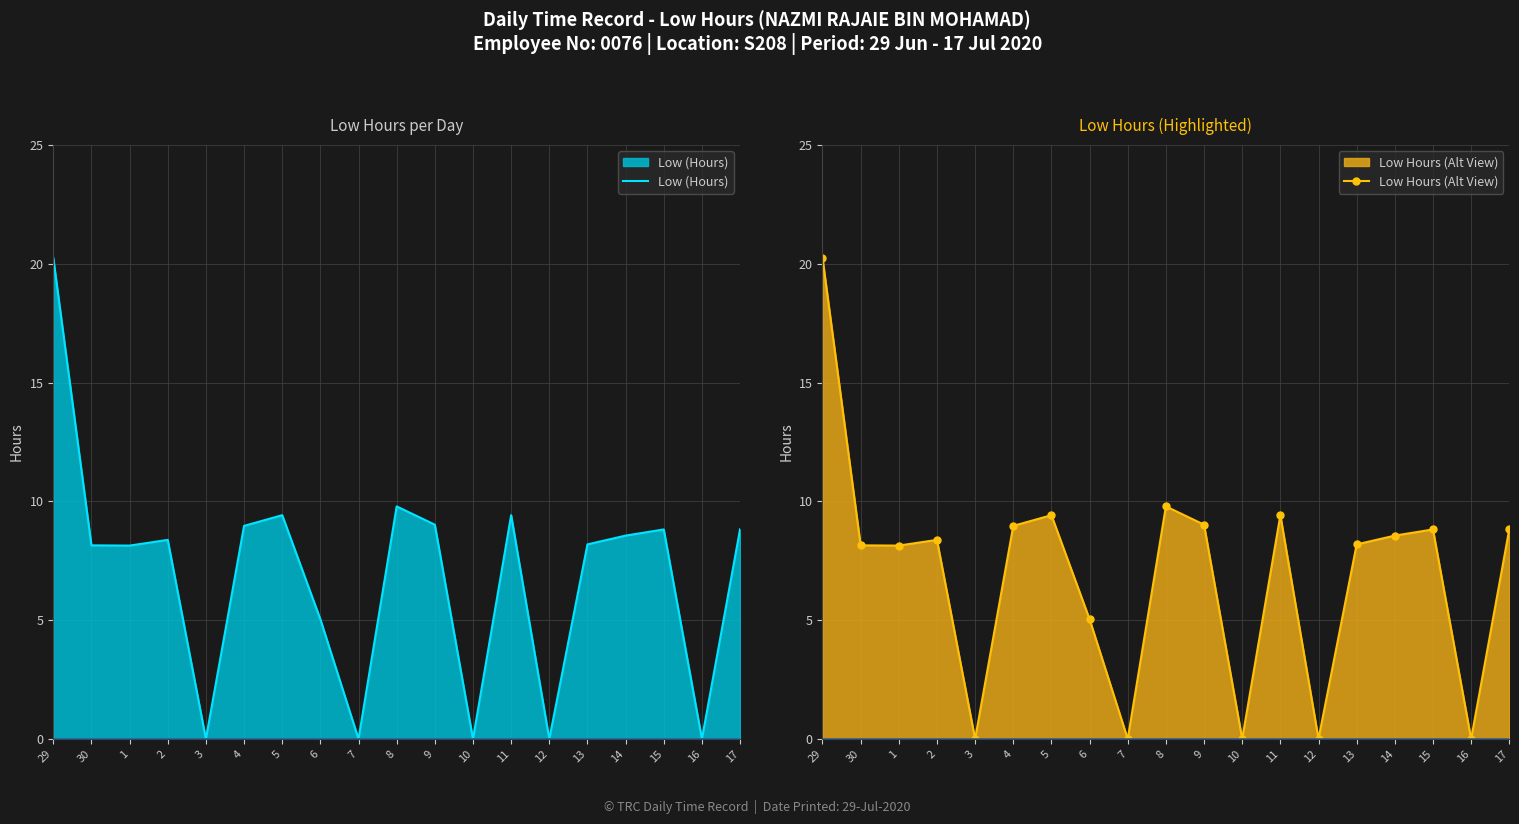

At which category is the sum across all series the highest?

29